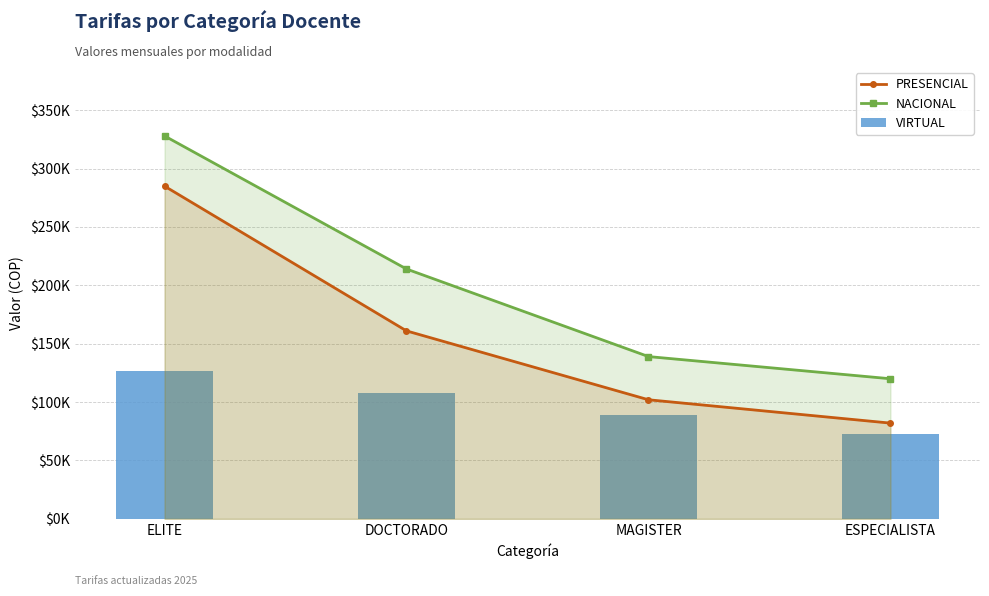

At which label does VIRTUAL reach its minimum?

ESPECIALISTA